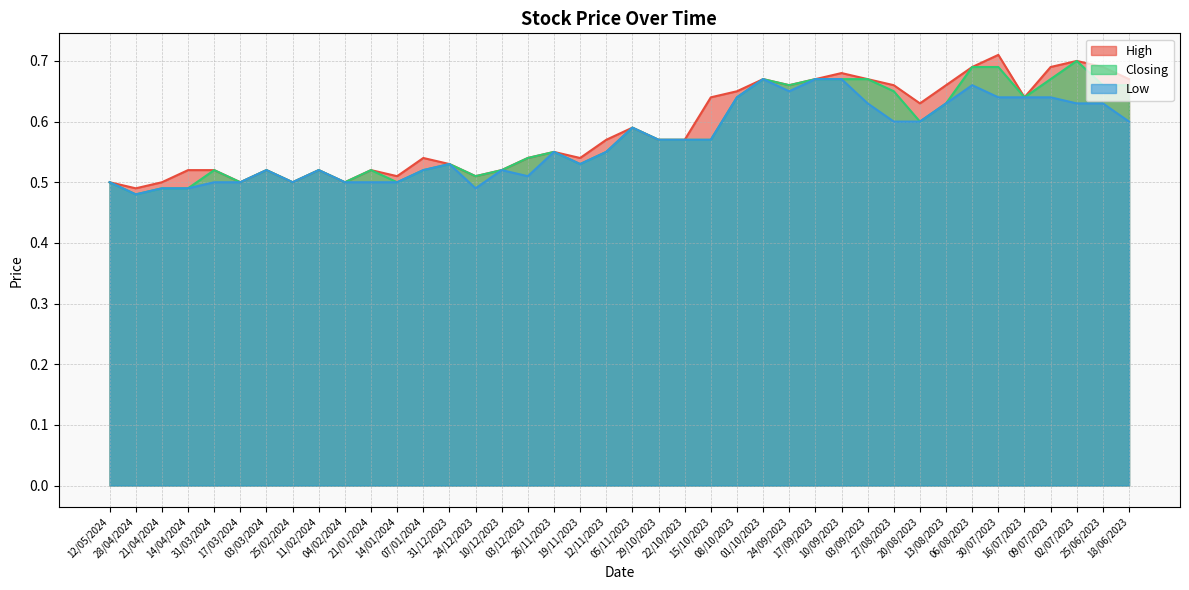

Reading left to right, what are all the values shown in this chart?

High: 12/05/2024=0.5	28/04/2024=0.5	21/04/2024=0.5	14/04/2024=0.5	31/03/2024=0.5	17/03/2024=0.5	03/03/2024=0.5	25/02/2024=0.5	11/02/2024=0.5	04/02/2024=0.5	21/01/2024=0.5	14/01/2024=0.5	07/01/2024=0.5	31/12/2023=0.5	24/12/2023=0.5	10/12/2023=0.5	03/12/2023=0.5	26/11/2023=0.6	19/11/2023=0.5	12/11/2023=0.6	05/11/2023=0.6	29/10/2023=0.6	22/10/2023=0.6	15/10/2023=0.6	08/10/2023=0.7	01/10/2023=0.7	24/09/2023=0.7	17/09/2023=0.7	10/09/2023=0.7	03/09/2023=0.7	27/08/2023=0.7	20/08/2023=0.6	13/08/2023=0.7	06/08/2023=0.7	30/07/2023=0.7	16/07/2023=0.6	09/07/2023=0.7	02/07/2023=0.7	25/06/2023=0.7	18/06/2023=0.7
Closing: 12/05/2024=0.5	28/04/2024=0.5	21/04/2024=0.5	14/04/2024=0.5	31/03/2024=0.5	17/03/2024=0.5	03/03/2024=0.5	25/02/2024=0.5	11/02/2024=0.5	04/02/2024=0.5	21/01/2024=0.5	14/01/2024=0.5	07/01/2024=0.5	31/12/2023=0.5	24/12/2023=0.5	10/12/2023=0.5	03/12/2023=0.5	26/11/2023=0.6	19/11/2023=0.5	12/11/2023=0.6	05/11/2023=0.6	29/10/2023=0.6	22/10/2023=0.6	15/10/2023=0.6	08/10/2023=0.6	01/10/2023=0.7	24/09/2023=0.7	17/09/2023=0.7	10/09/2023=0.7	03/09/2023=0.7	27/08/2023=0.7	20/08/2023=0.6	13/08/2023=0.6	06/08/2023=0.7	30/07/2023=0.7	16/07/2023=0.6	09/07/2023=0.7	02/07/2023=0.7	25/06/2023=0.7	18/06/2023=0.7
Low: 12/05/2024=0.5	28/04/2024=0.5	21/04/2024=0.5	14/04/2024=0.5	31/03/2024=0.5	17/03/2024=0.5	03/03/2024=0.5	25/02/2024=0.5	11/02/2024=0.5	04/02/2024=0.5	21/01/2024=0.5	14/01/2024=0.5	07/01/2024=0.5	31/12/2023=0.5	24/12/2023=0.5	10/12/2023=0.5	03/12/2023=0.5	26/11/2023=0.6	19/11/2023=0.5	12/11/2023=0.6	05/11/2023=0.6	29/10/2023=0.6	22/10/2023=0.6	15/10/2023=0.6	08/10/2023=0.6	01/10/2023=0.7	24/09/2023=0.7	17/09/2023=0.7	10/09/2023=0.7	03/09/2023=0.6	27/08/2023=0.6	20/08/2023=0.6	13/08/2023=0.6	06/08/2023=0.7	30/07/2023=0.6	16/07/2023=0.6	09/07/2023=0.6	02/07/2023=0.6	25/06/2023=0.6	18/06/2023=0.6